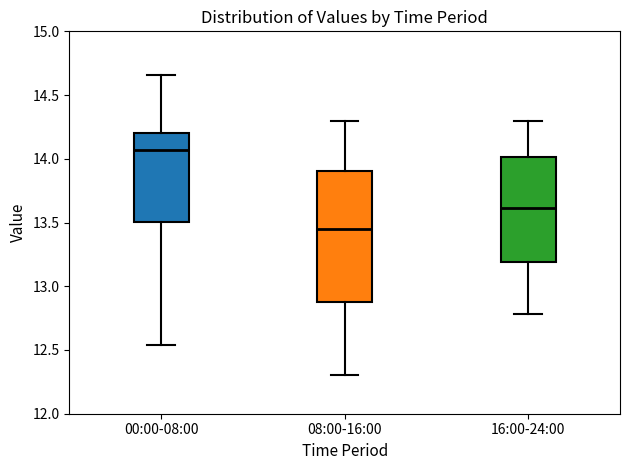

Which box has the highest median line?

00:00-08:00